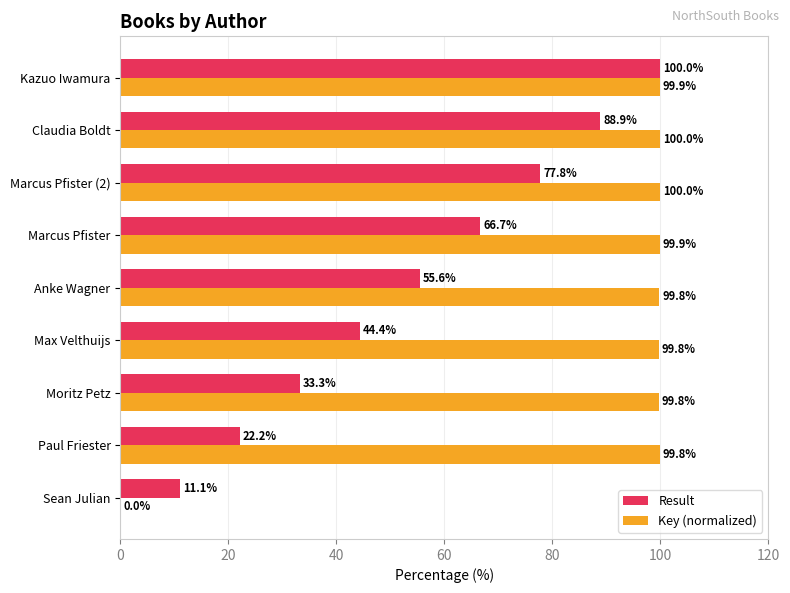

Which series has the largest total across all categories?

Key (normalized)